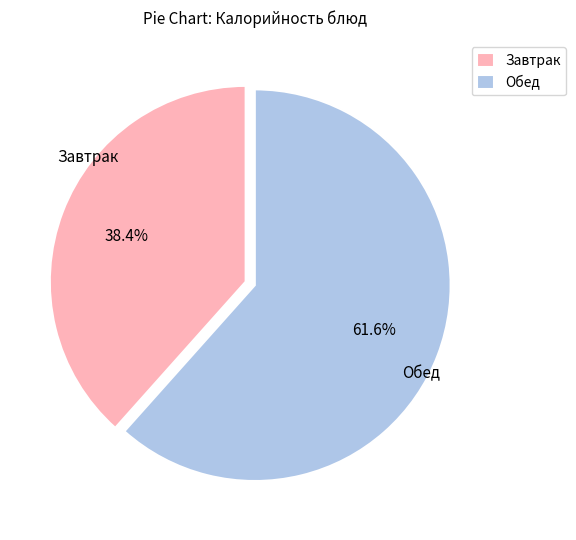

To the nearest percent, what is the difference between the largest and smallest slice percentages?

23%